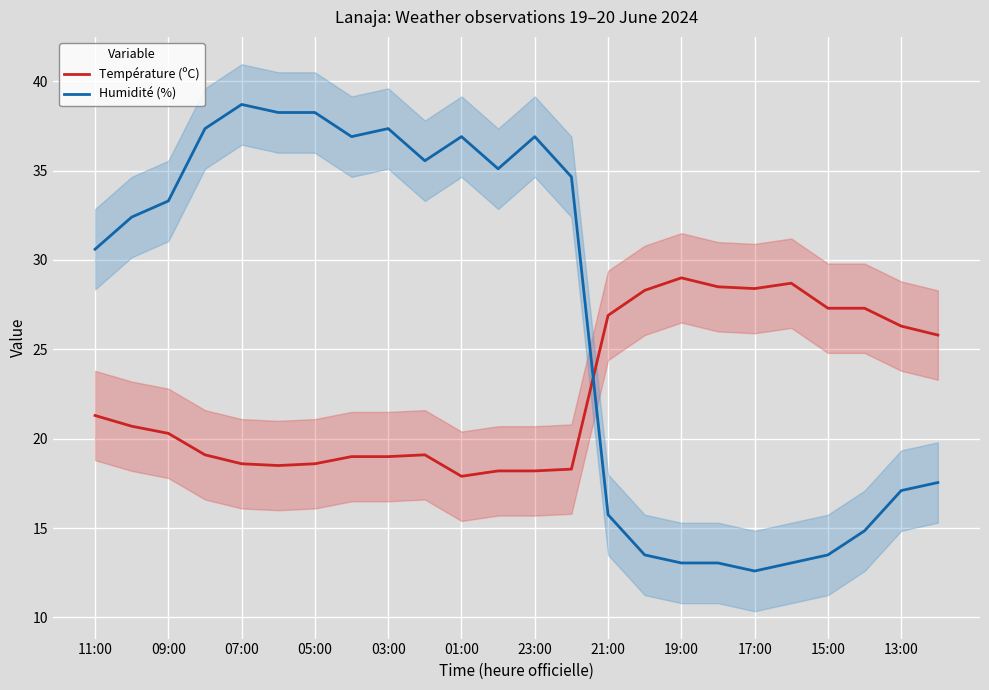

What is the highest value of the Humidité (%) series?

38.7